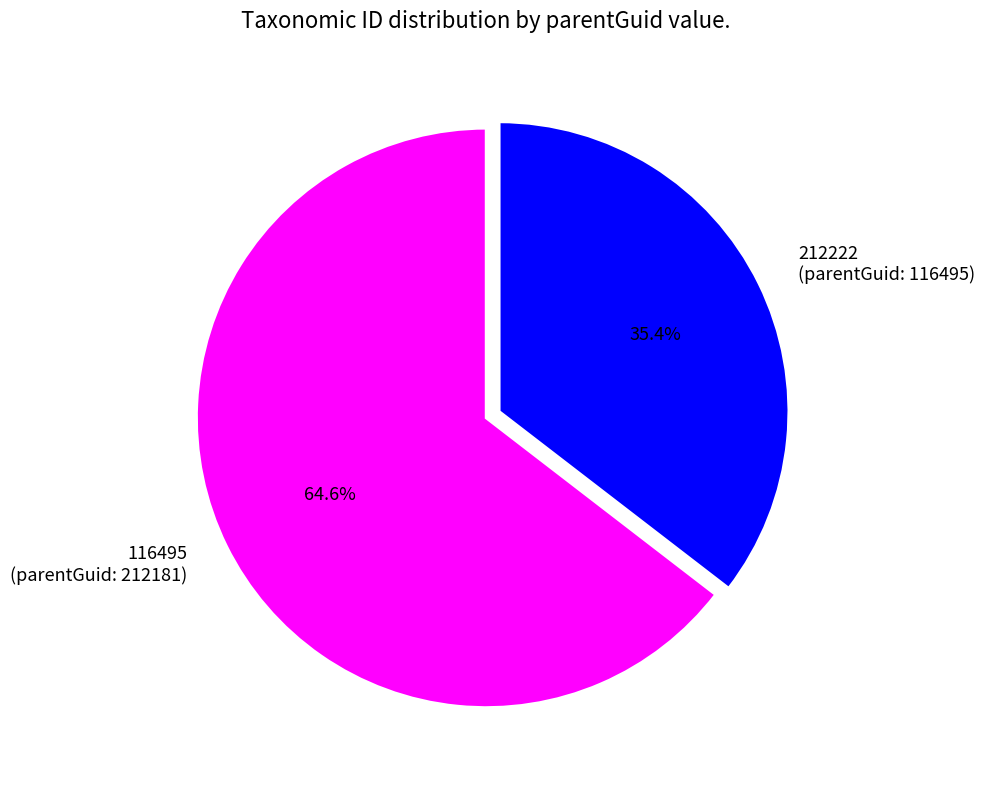

Is 212222 the majority of the pie?

No